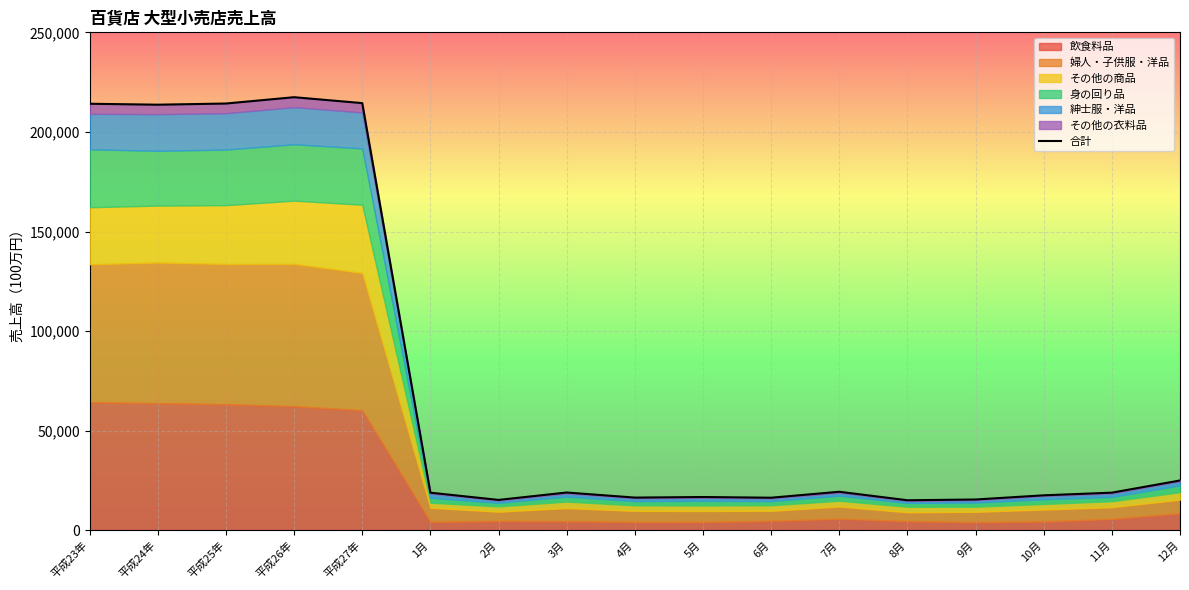

What is the value of the 16th point from the left?

18938